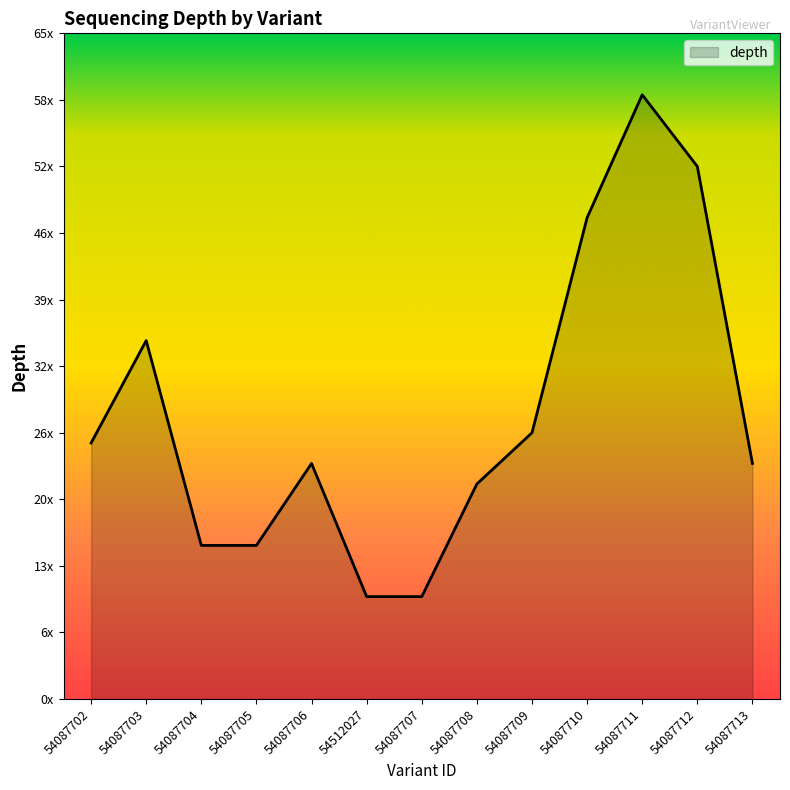

List the labels in order of value, largest first.

54087711, 54087712, 54087710, 54087703, 54087709, 54087702, 54087706, 54087713, 54087708, 54087704, 54087705, 54512027, 54087707